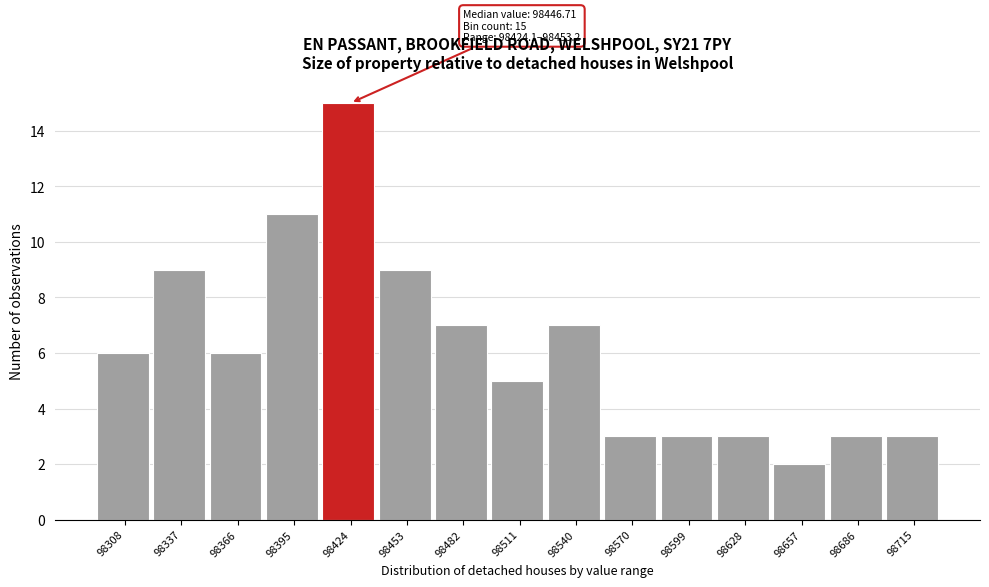

Reading right to left, list all the values displayed in this chart.

98715=3	98686=3	98657=2	98628=3	98599=3	98570=3	98540=7	98511=5	98482=7	98453=9	98424=15	98395=11	98366=6	98337=9	98308=6